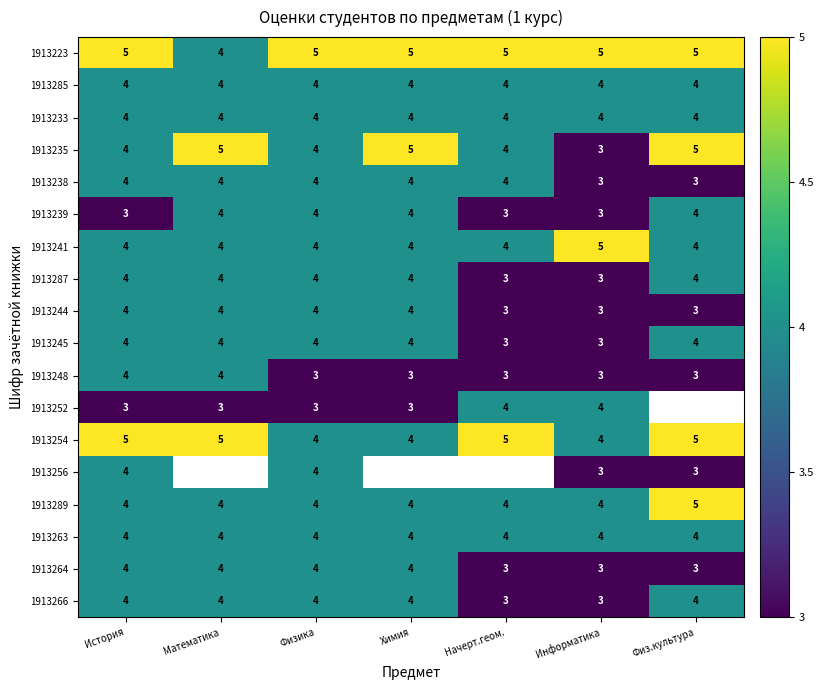

What is the maximum value for 1913241?

5